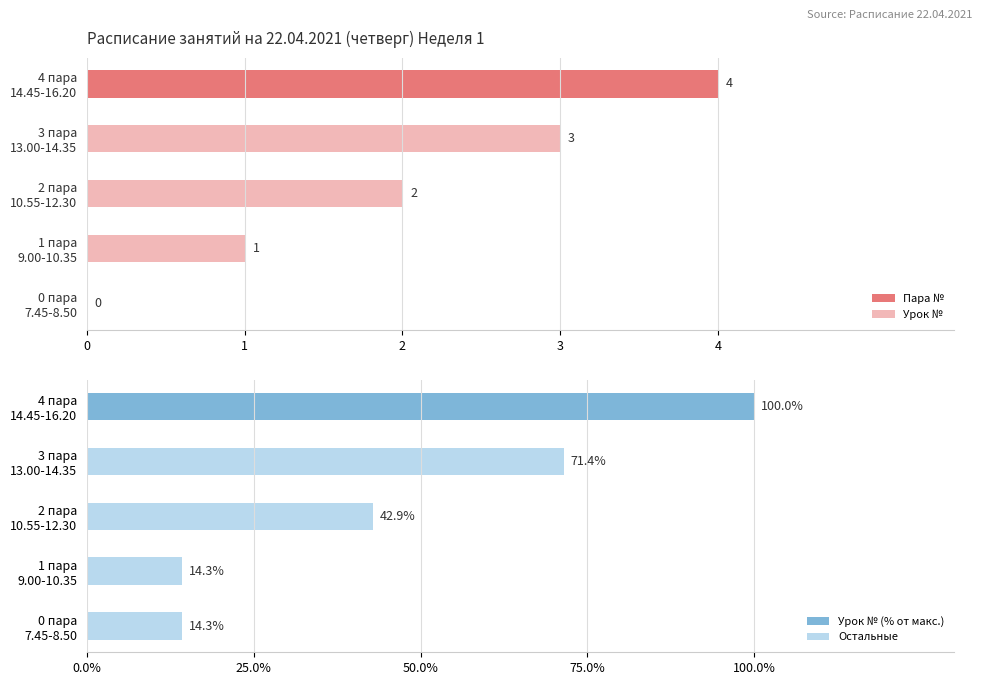

What is the minimum value for Урок № (% от макс.)?

14.3